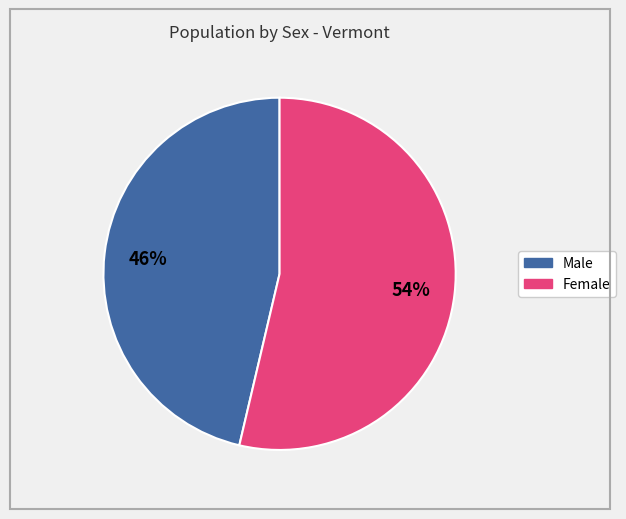

To the nearest percent, what portion does Male represent?

46%